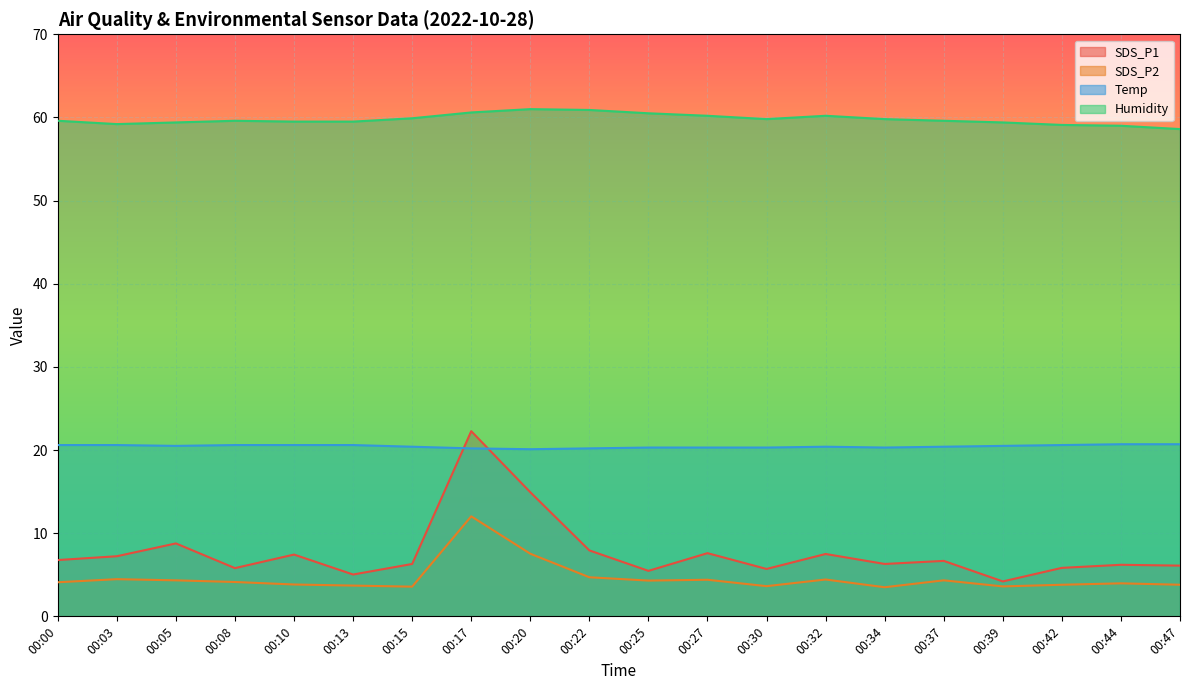

What is the difference between the Temp values at 00:25 and 00:00?

0.3